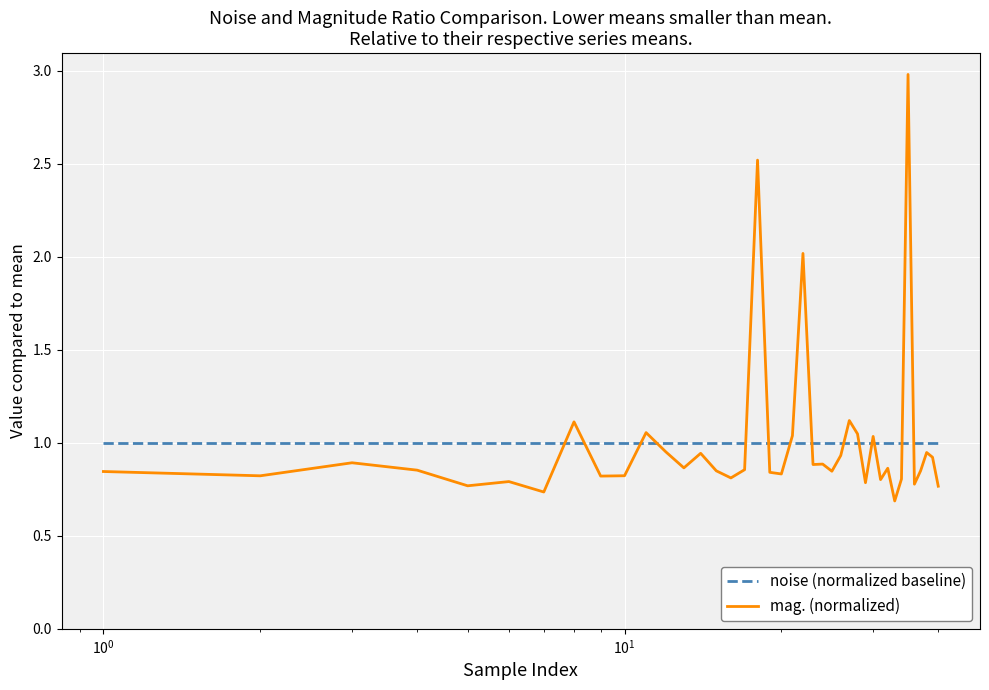

What is the greatest value displayed?

3.0